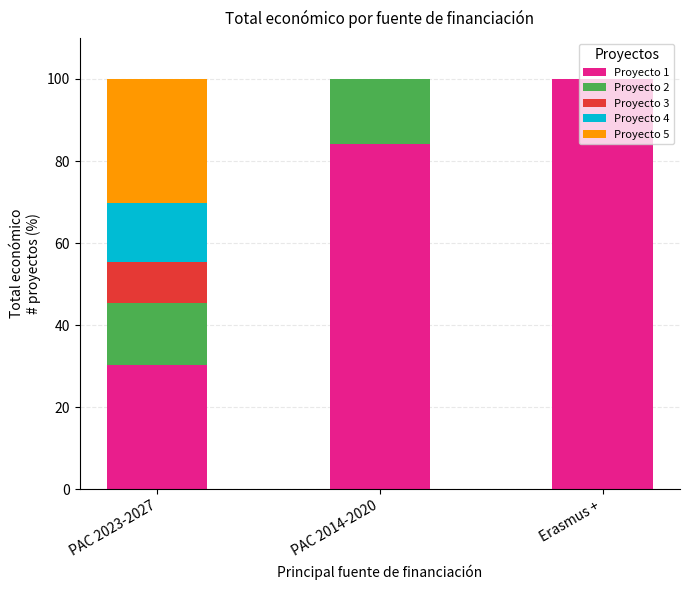

At which label does Proyecto 1 reach its peak?

Erasmus +